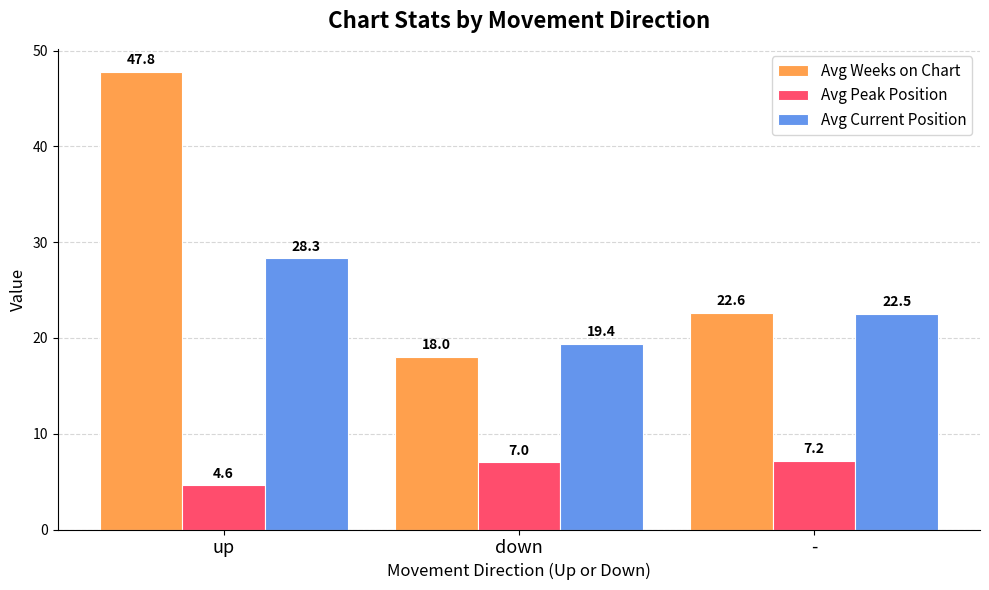

The value of Avg Weeks on Chart at down is 18.0. True or false?

True